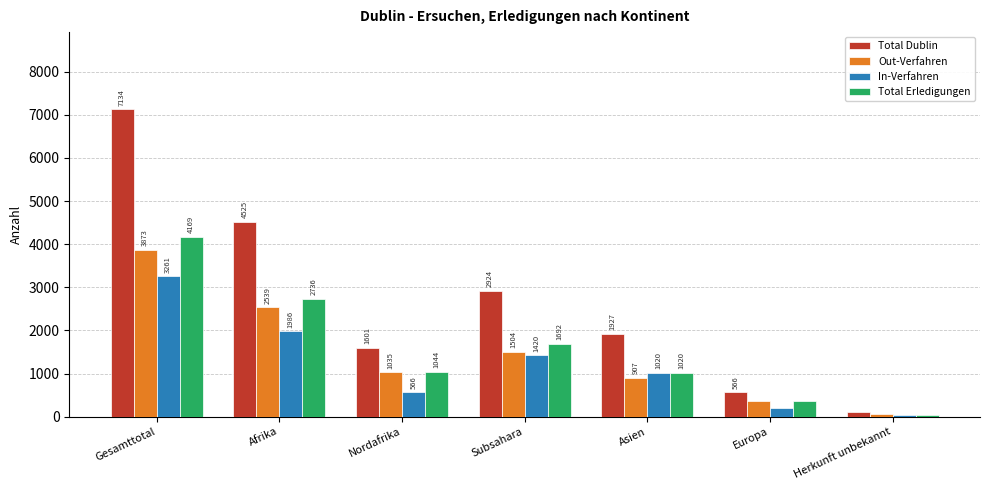

The value of Total Erledigungen at Asien is 373. True or false?

False